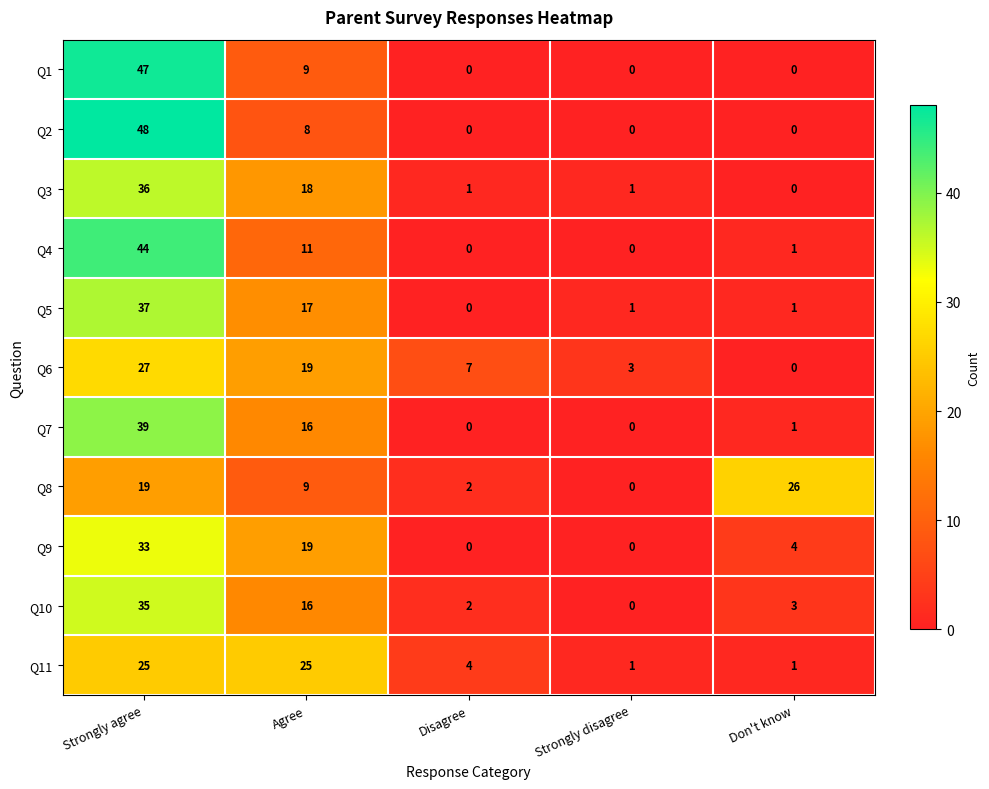

Which label corresponds to the largest value in the chart?

Strongly agree